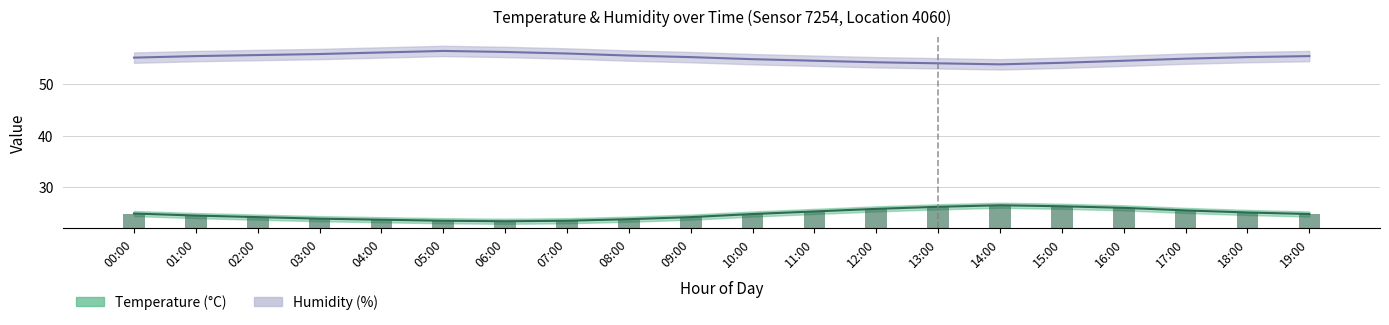

How many groups of bars are there?

20